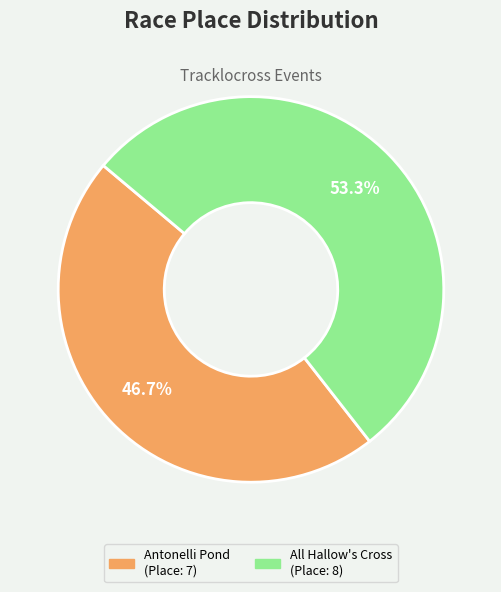

Count the number of slices in the pie.

2